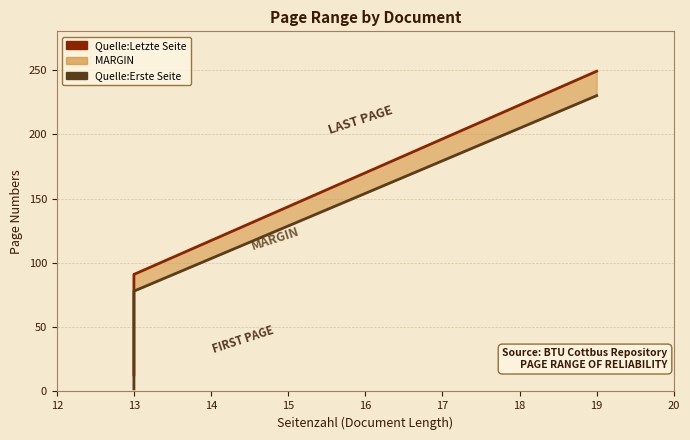

The Quelle:Letzte Seite series shows 3 at 13. True or false?

False